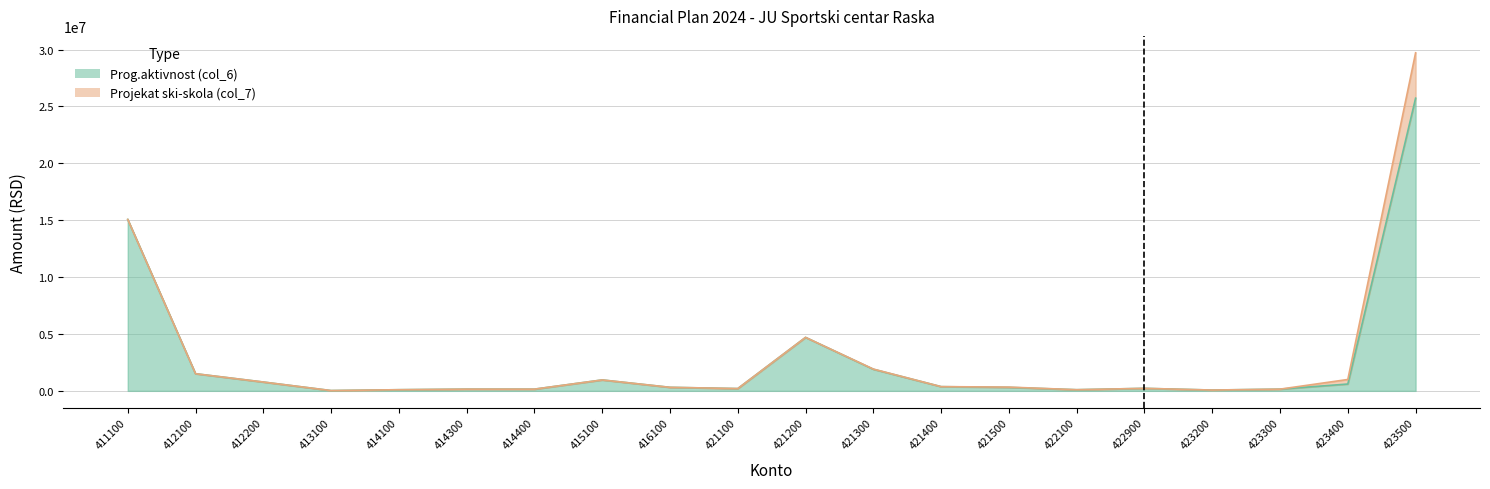

What is the sum of the values at 411100 and 422900?

15289108